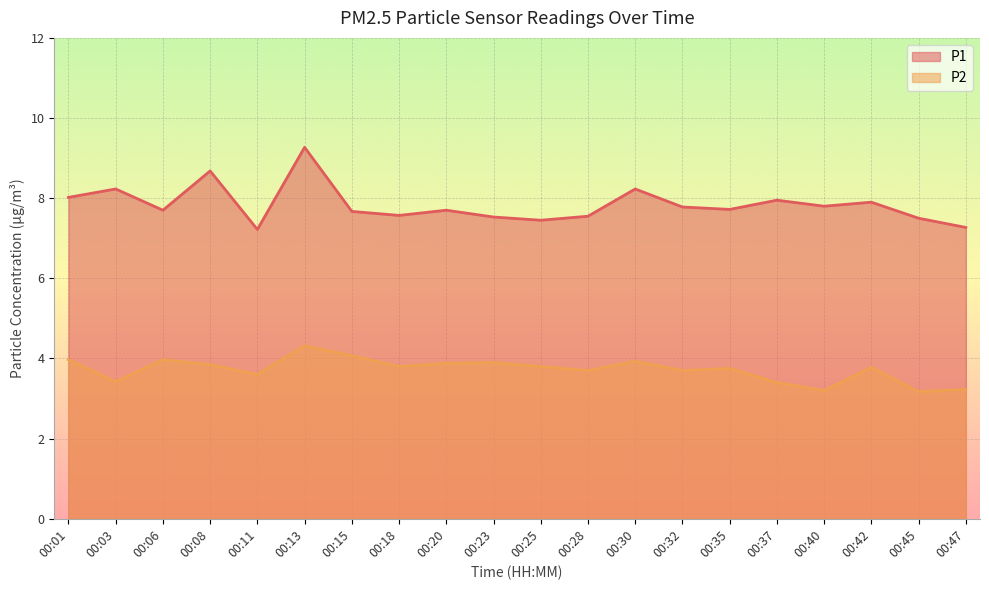

Reading left to right, list all the values displayed in this chart.

P1: 8.0	8.2	7.7	8.7	7.2	9.3	7.7	7.6	7.7	7.5	7.5	7.5	8.2	7.8	7.7	8.0	7.8	7.9	7.5	7.3
P2: 4.0	3.4	4.0	3.9	3.6	4.3	4.1	3.8	3.9	3.9	3.8	3.7	3.9	3.7	3.8	3.4	3.2	3.8	3.2	3.2